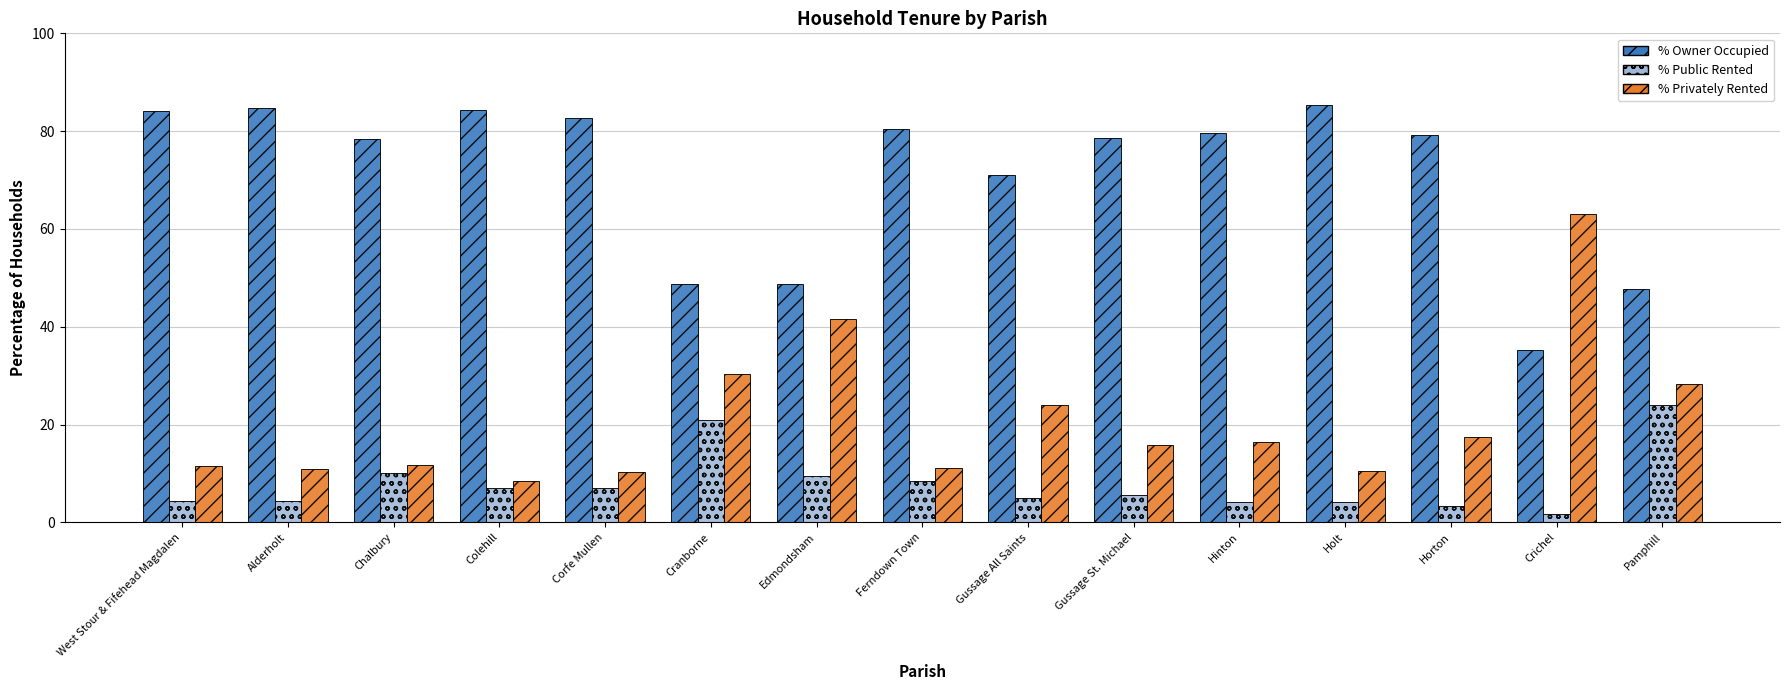

Does the chart contain any negative values?

No